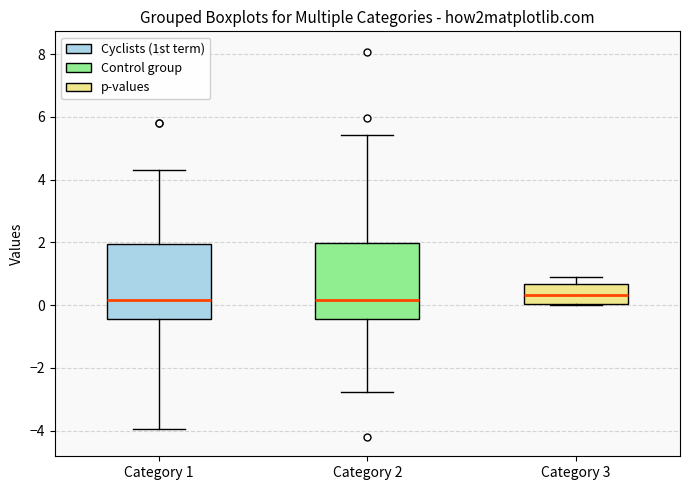

Where is the upper edge of the box for Category 2 on the y-axis? The values are not printed on the chart, so give them approximately, as read against the axis.

2.0